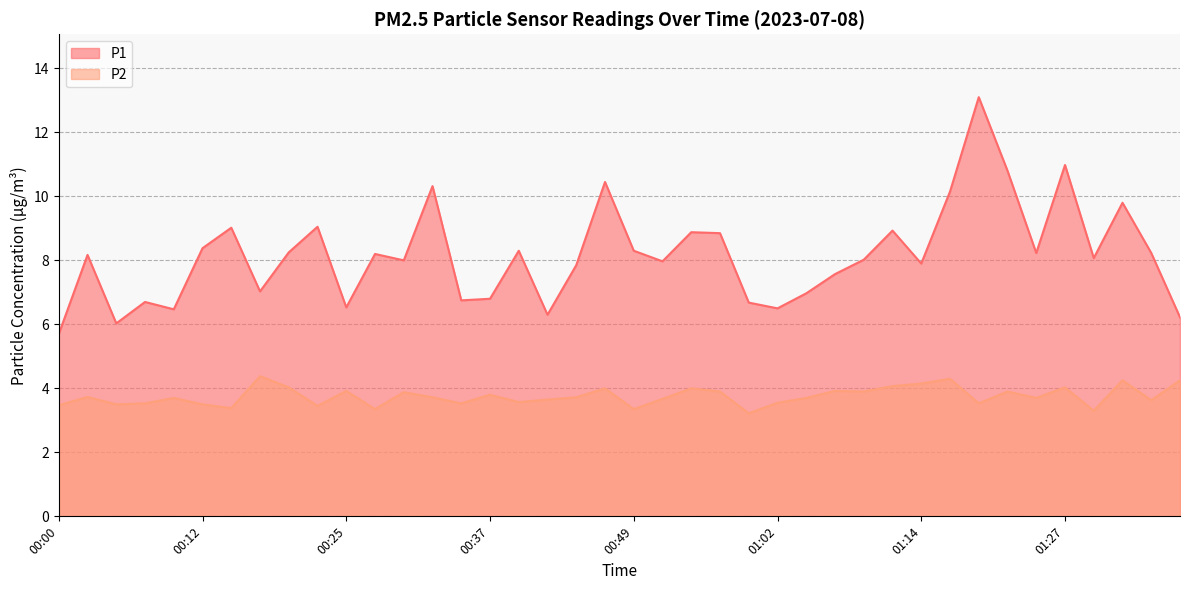

What are all the series names shown in the legend?

P1, P2